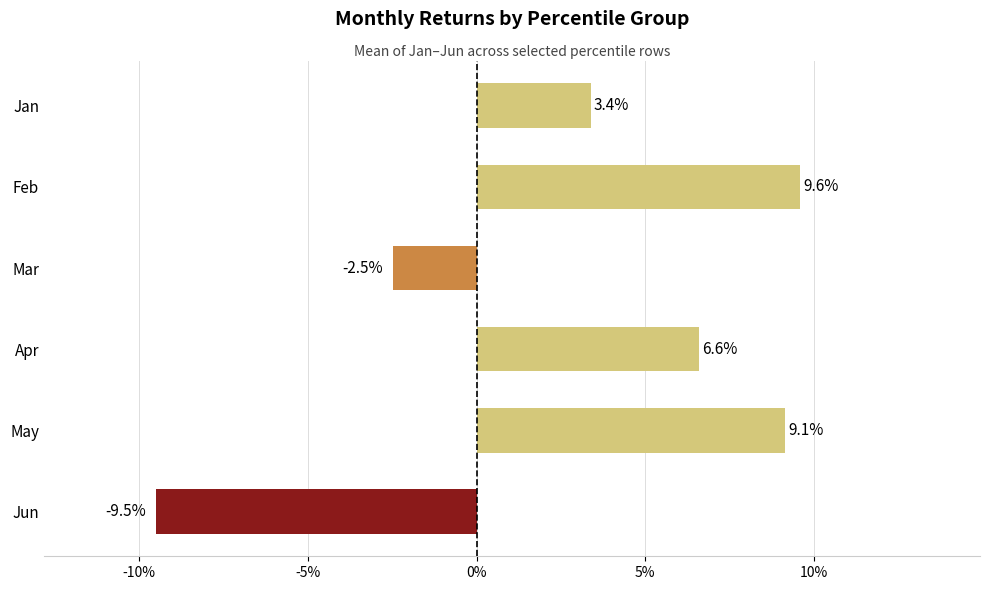

How many values are between 0 and 1?

4